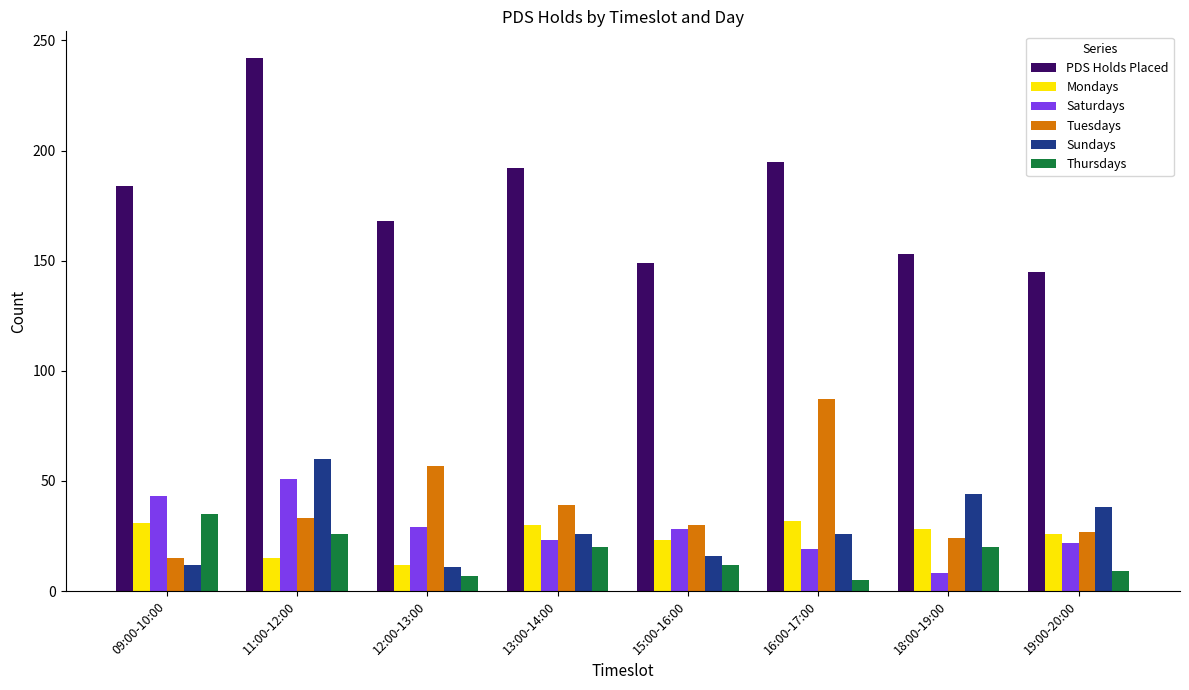

At which label does Saturdays reach its minimum?

18:00-19:00